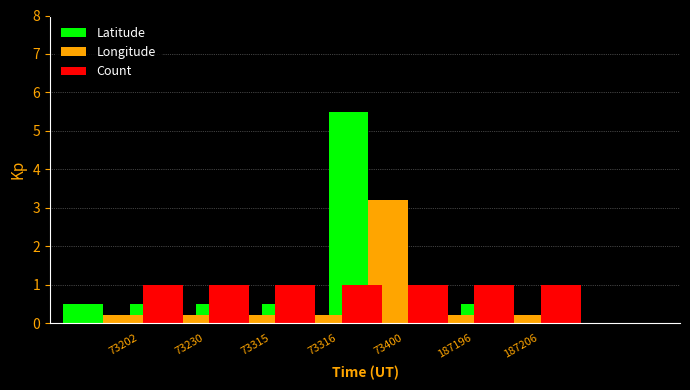

How many groups of bars are there?

7